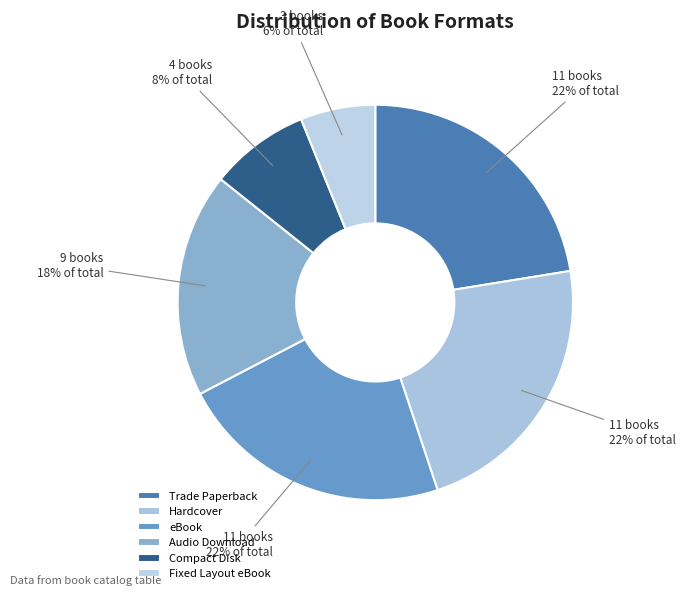

Rank the categories by value from lowest to highest.

Fixed Layout eBook, Compact Disk, Audio Download, Trade Paperback, Hardcover, eBook